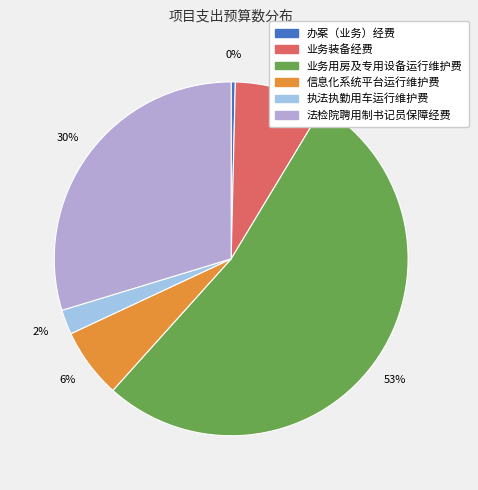

Is the sum of 业务装备经费 and 办案（业务）经费 greater than half?

No